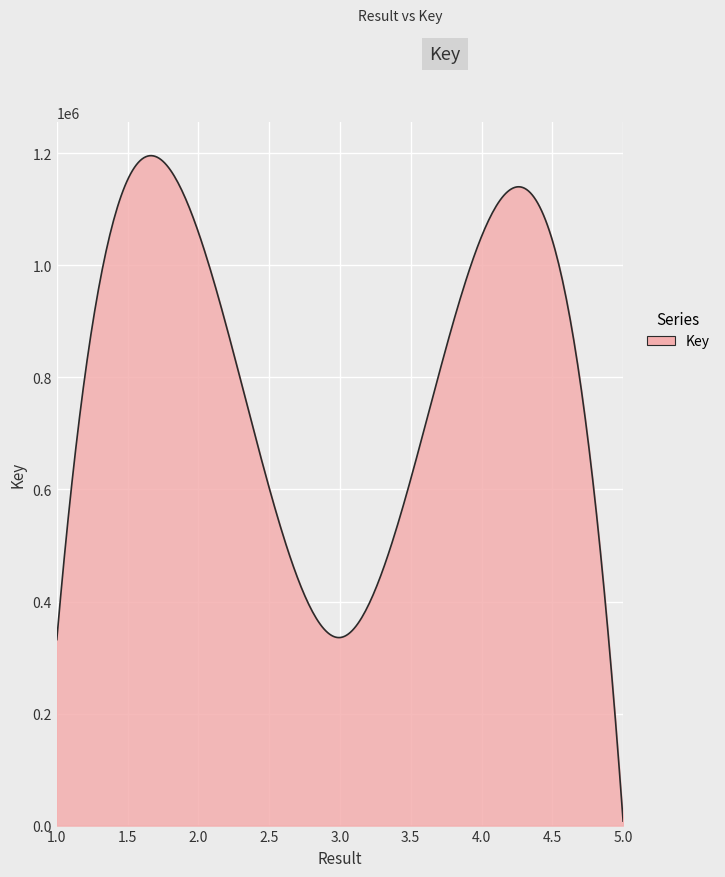

What is the difference between the maximum and minimum values?

1187975.3